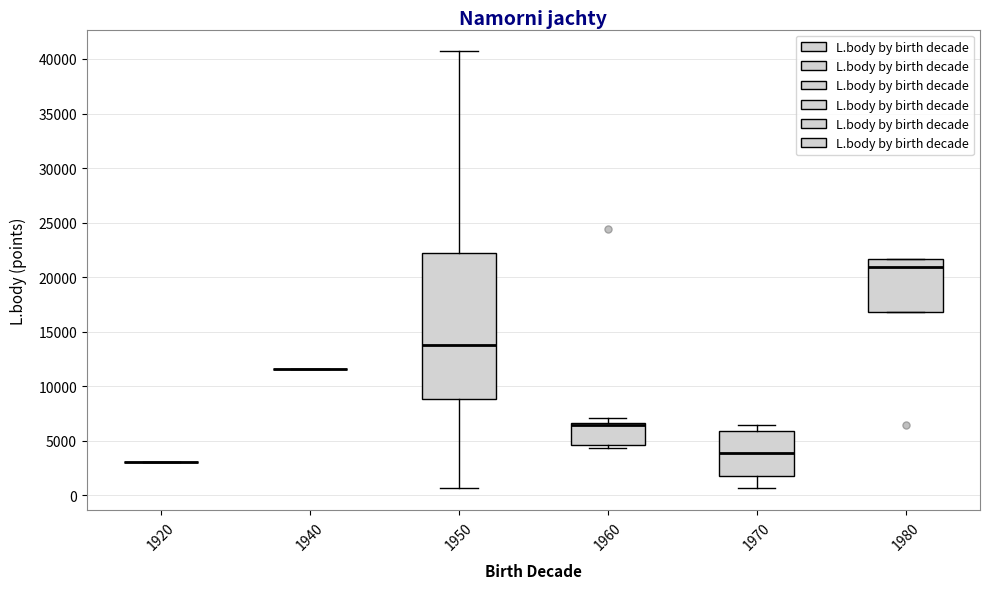

Which box is the tallest, from its lower edge to its upper edge?

1950